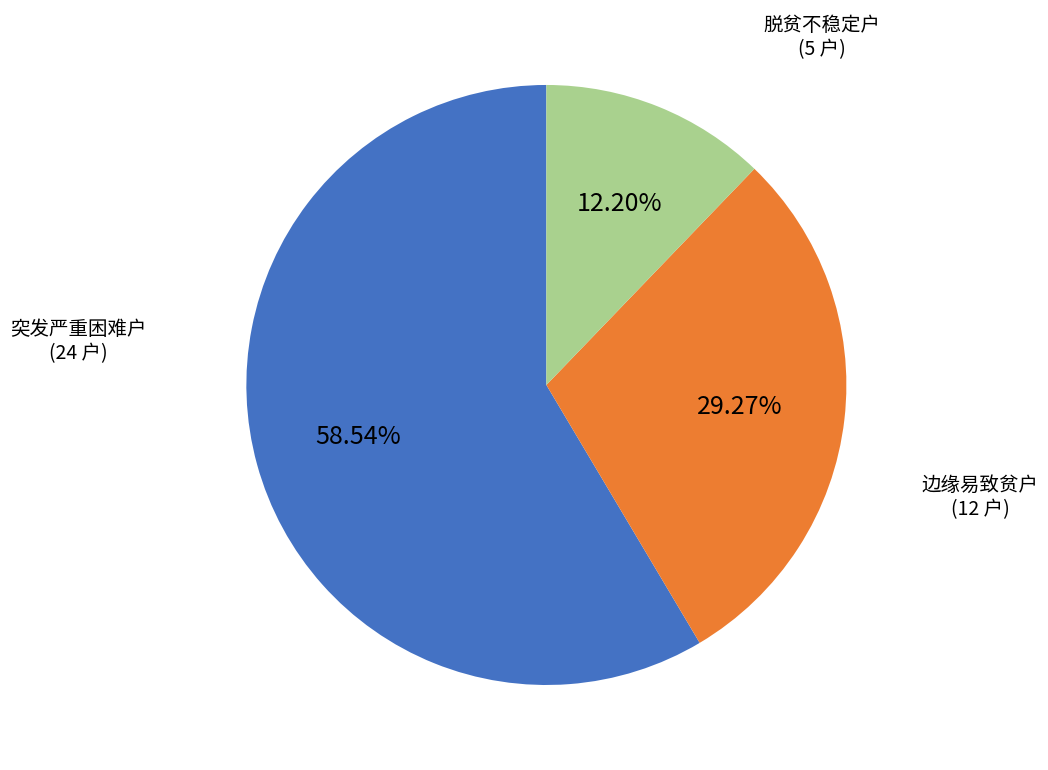

Which category has the smallest portion of the pie?

脱贫不稳定户